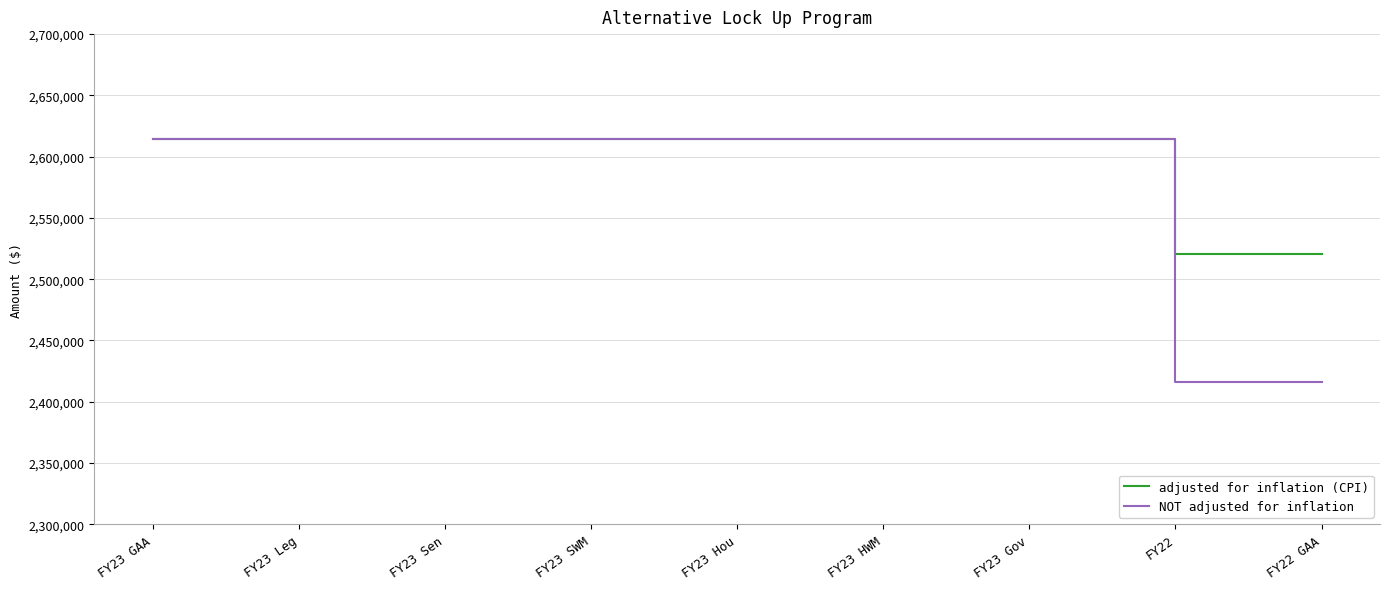

The value of NOT adjusted for inflation at FY22 GAA is 2416081. True or false?

True